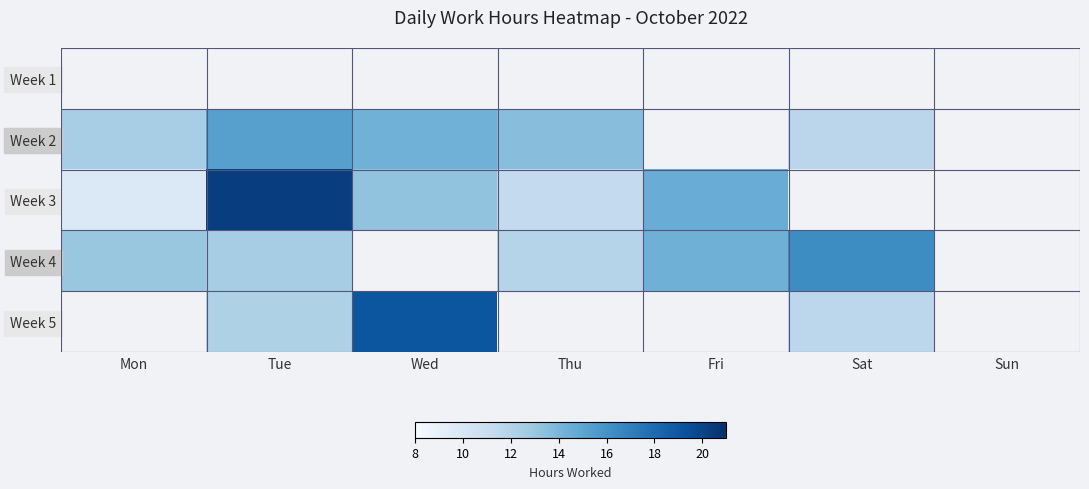

Rank the categories by Week 1 value from lowest to highest.

Mon, Tue, Wed, Thu, Fri, Sat, Sun